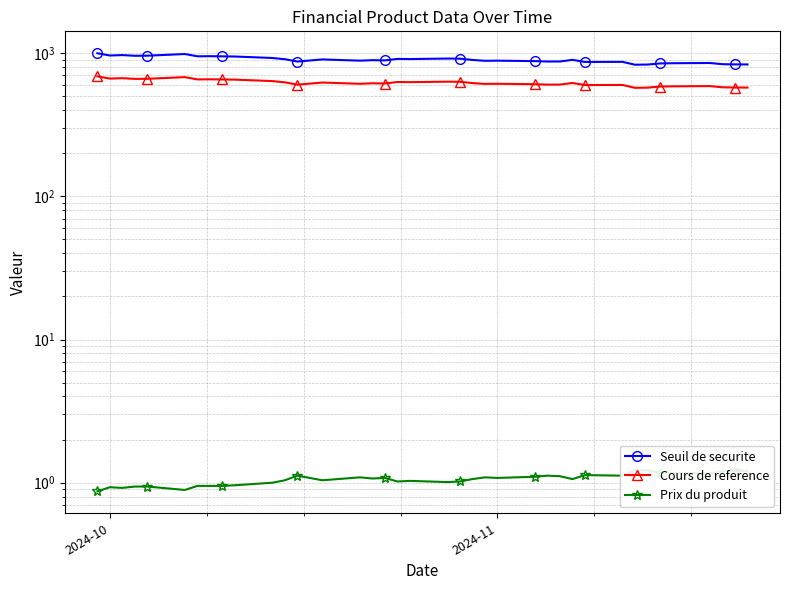

What is the lowest value of the Seuil de securite series?

830.0